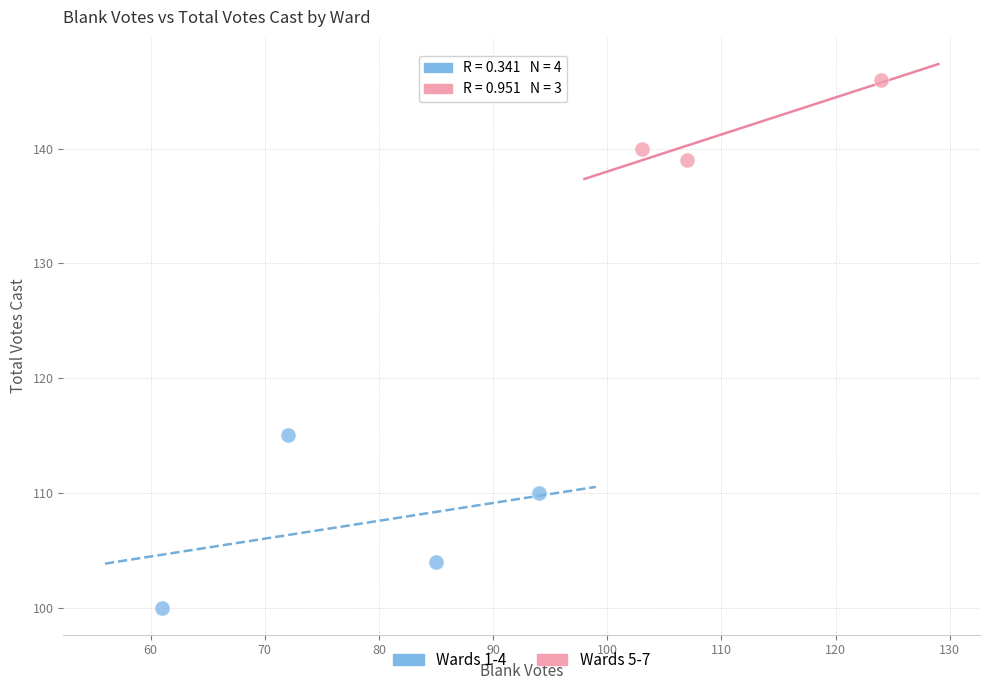

Which series contains the highest Y value?

Wards 5-7